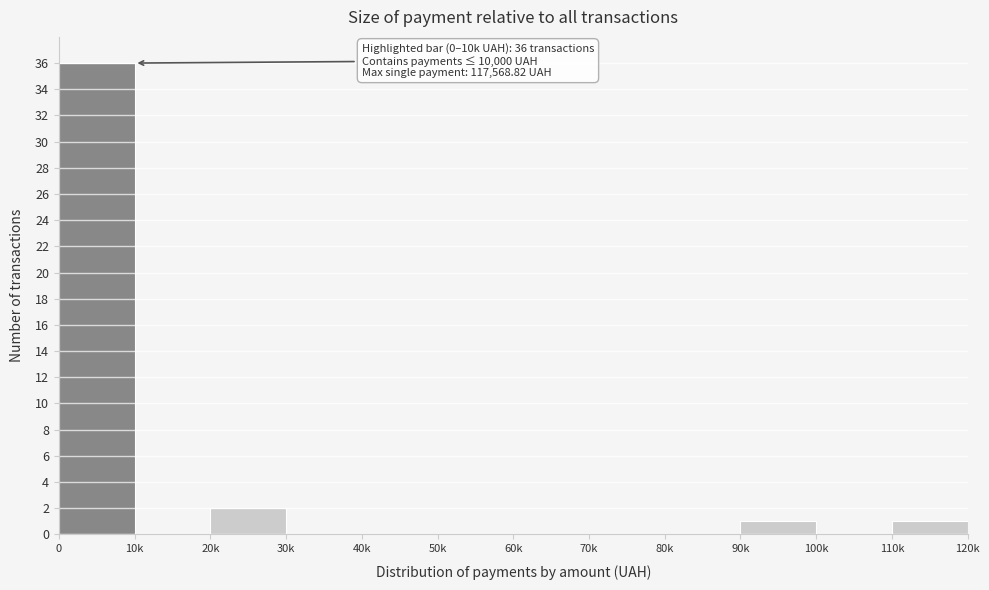

Reading left to right, what are all the values shown in this chart?

0=36	10k=0	20k=2	30k=0	40k=0	50k=0	60k=0	70k=0	80k=0	90k=1	100k=0	110k=1